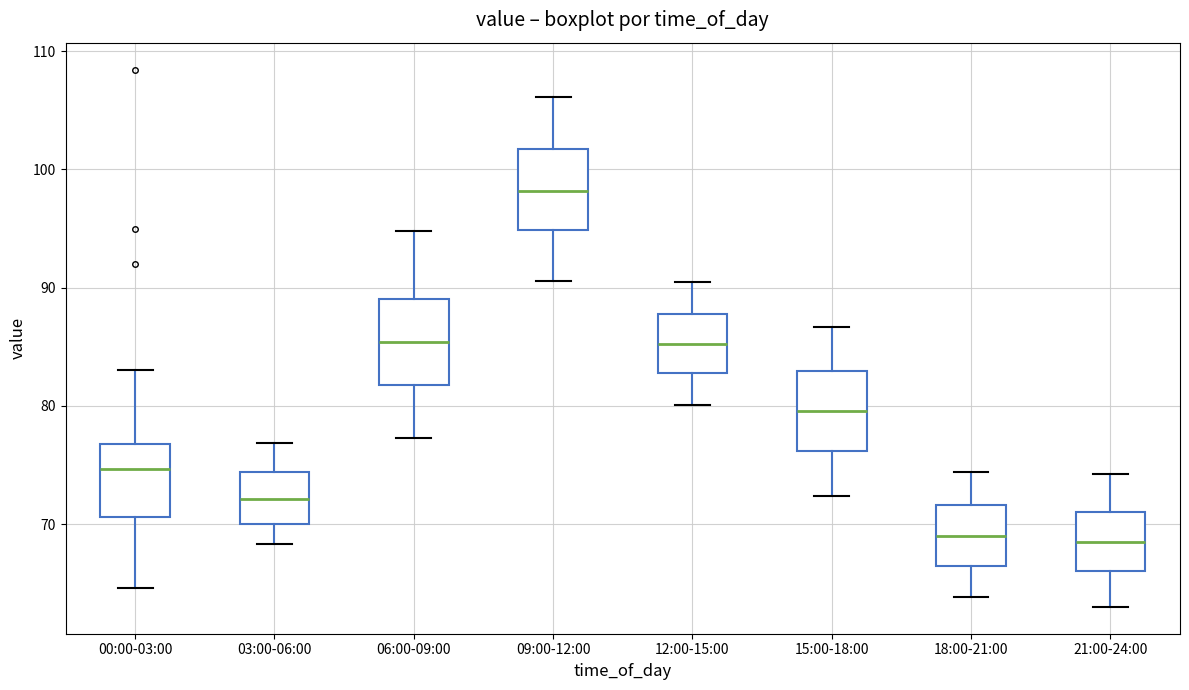

Reading left to right, transcribe this box plot: for each box, give where its median line is, the range the box spans, and where its two whiskers end, as read against the y-axis. The values are not printed on the chart, so give them approximately, as read against the axis.

00:00-03:00: median 75, box 71 to 77, whiskers 65 to 83
03:00-06:00: median 72, box 70 to 74, whiskers 68 to 77
06:00-09:00: median 85, box 82 to 89, whiskers 77 to 95
09:00-12:00: median 98, box 95 to 102, whiskers 91 to 106
12:00-15:00: median 85, box 83 to 88, whiskers 80 to 91
15:00-18:00: median 80, box 76 to 83, whiskers 72 to 87
18:00-21:00: median 69, box 66 to 72, whiskers 64 to 74
21:00-24:00: median 69, box 66 to 71, whiskers 63 to 74